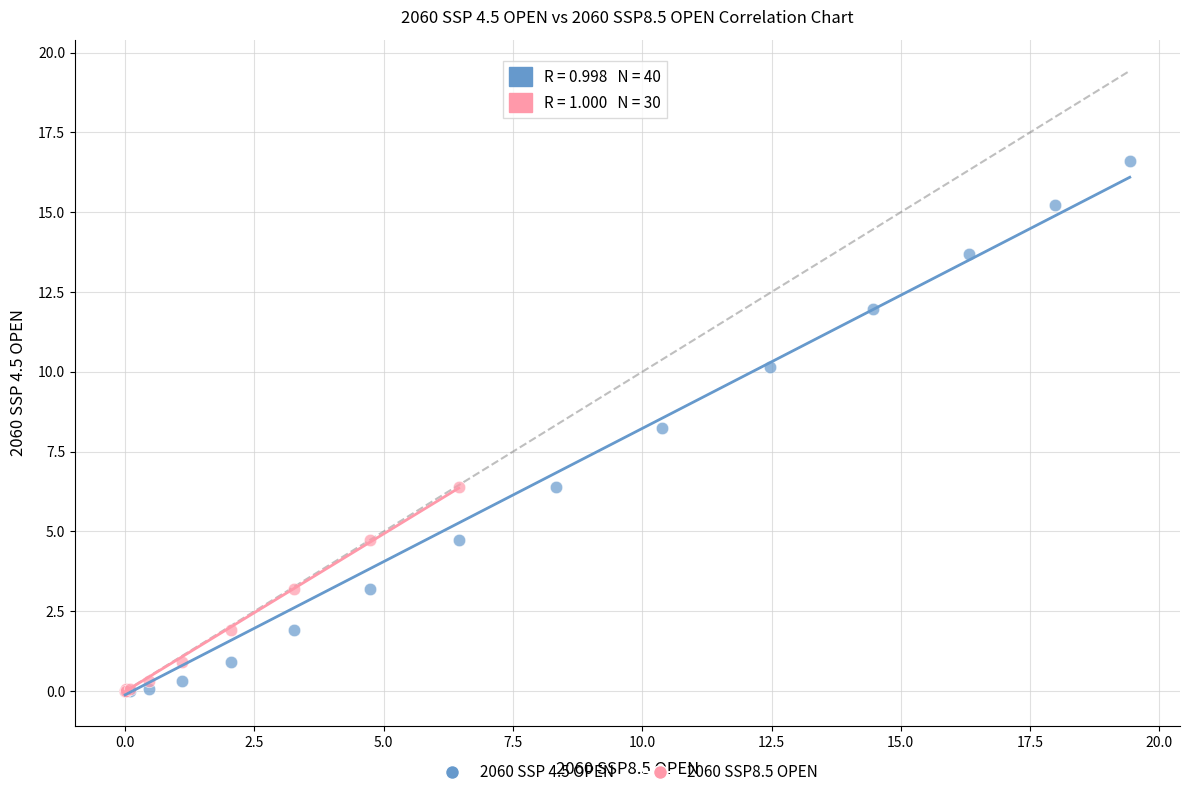

Which series reaches the maximum Y coordinate?

2060 SSP 4.5 OPEN